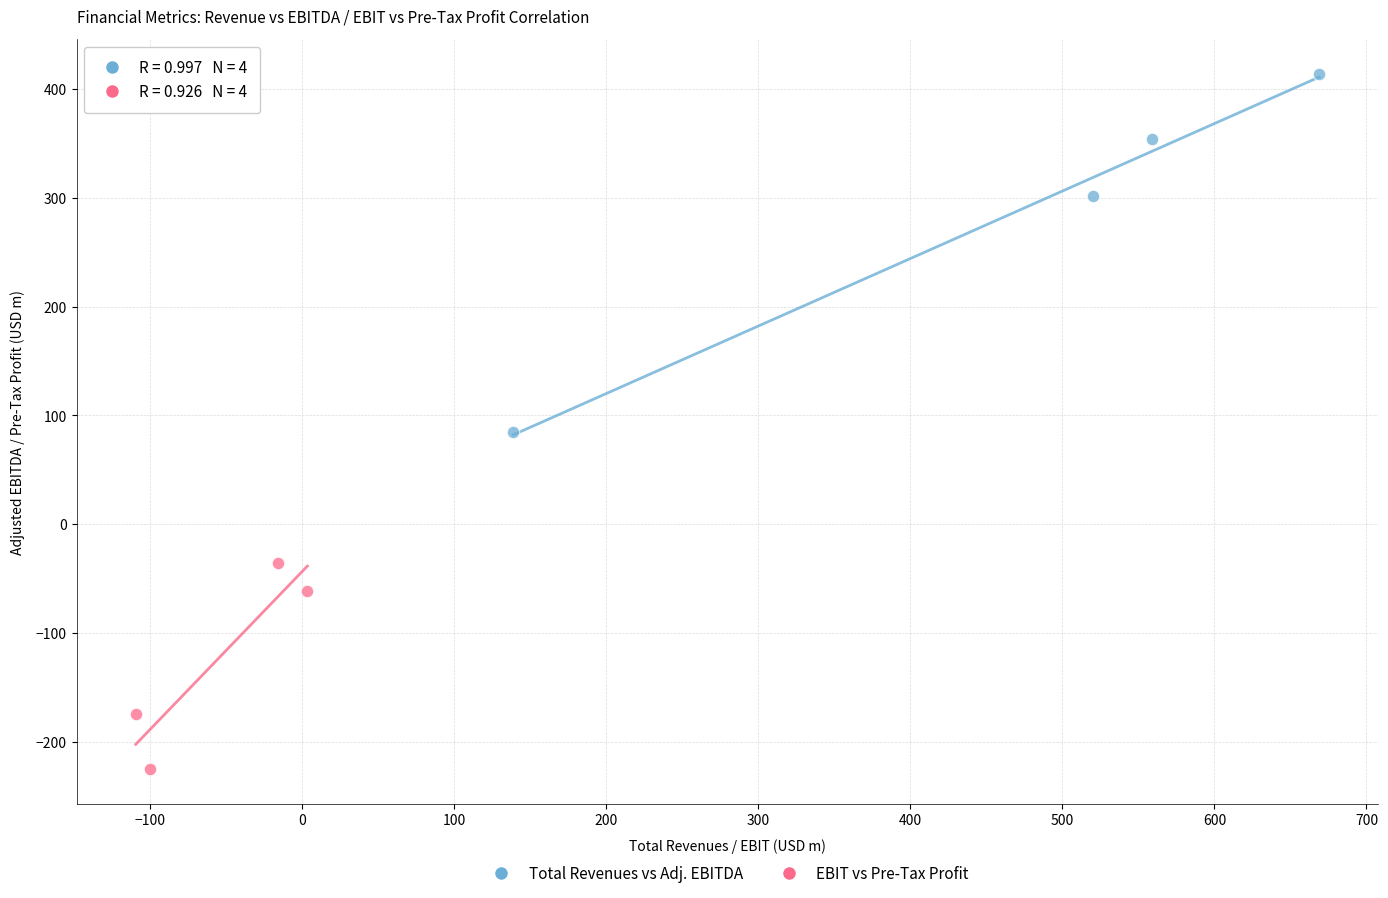

What are all the series names shown in the legend?

Total Revenues vs Adj. EBITDA, EBIT vs Pre-Tax Profit